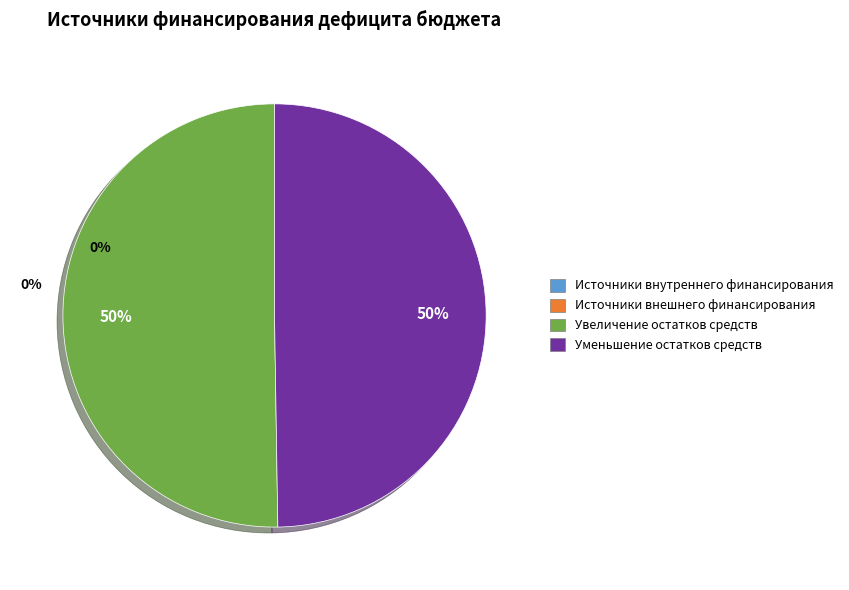

To the nearest percent, what is the average slice percentage?

50%